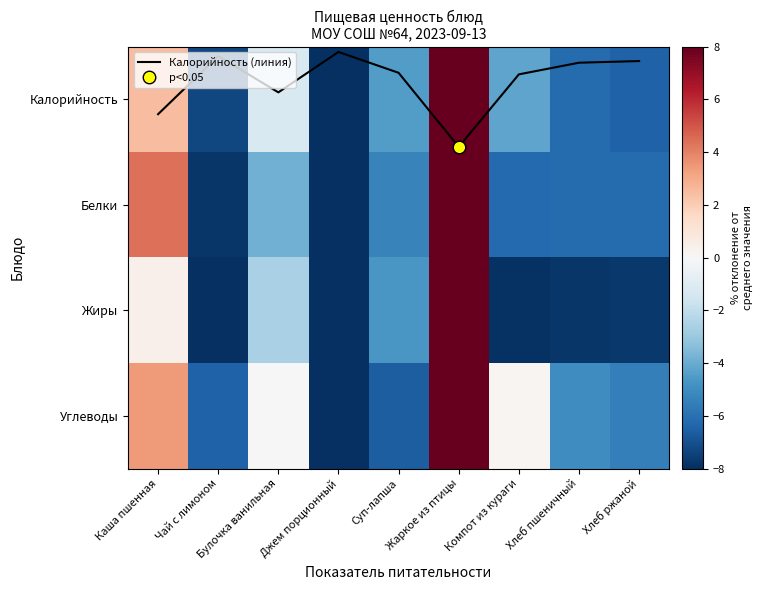

At which category does the chart reach its peak across all series?

Жаркое из птицы